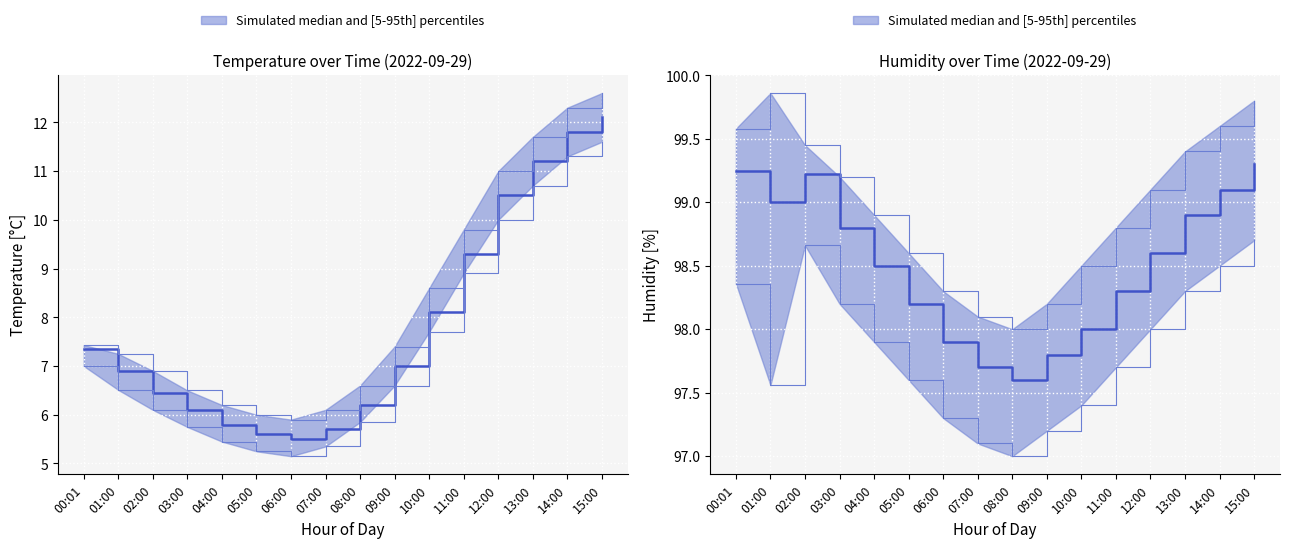

Count the number of values greater than 98.

11